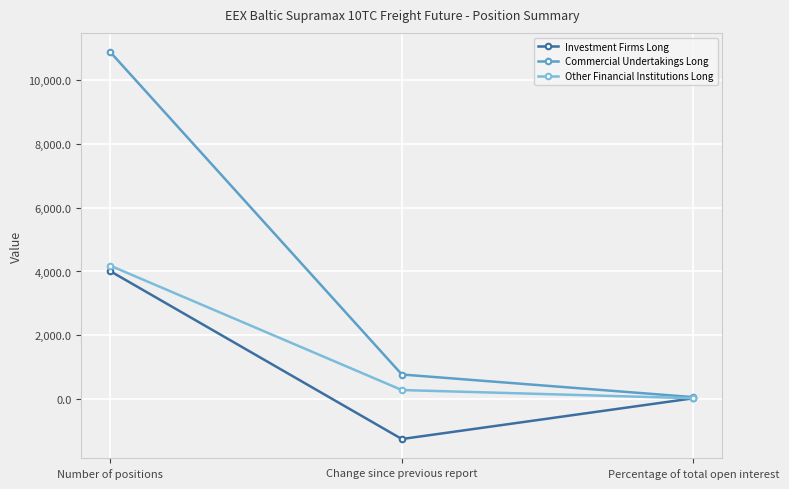

At how many categories does at least one series exceed 9142?

1